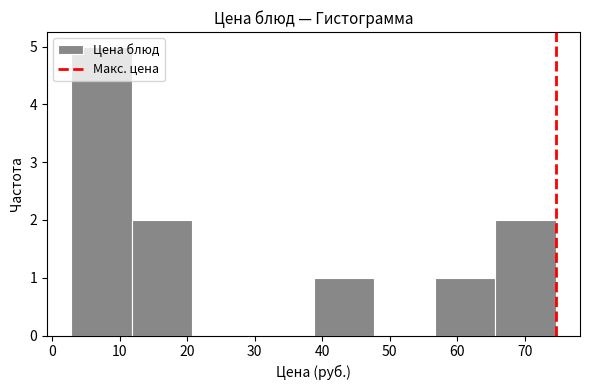

Reading left to right, list every bar in this chart as the range it spans on the x-axis followed by its height. Neither the bar edges nor the heights are printed on the chart, so give them approximately, as read against the axes.

3 to 12: 5
12 to 21: 2
21 to 30: 0
30 to 39: 0
39 to 48: 1
48 to 57: 0
57 to 66: 1
66 to 75: 2